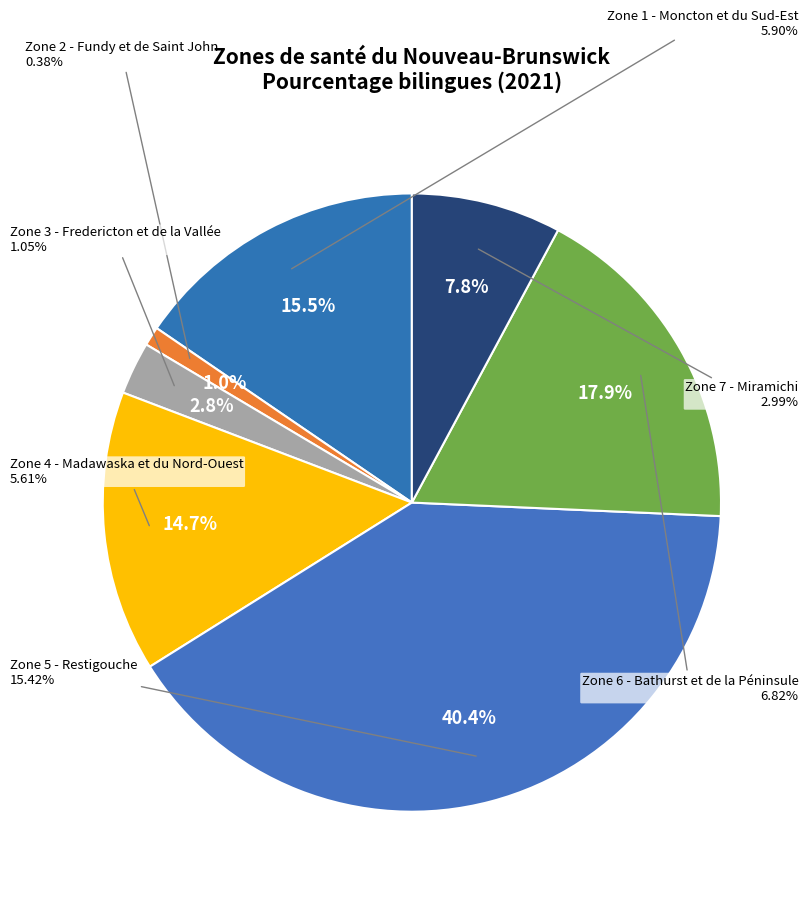

To the nearest percent, what is the difference between the Zone 2 - Fundy et de Saint John and Zone 6 - Bathurst et de la Péninsule slice percentages?

17%